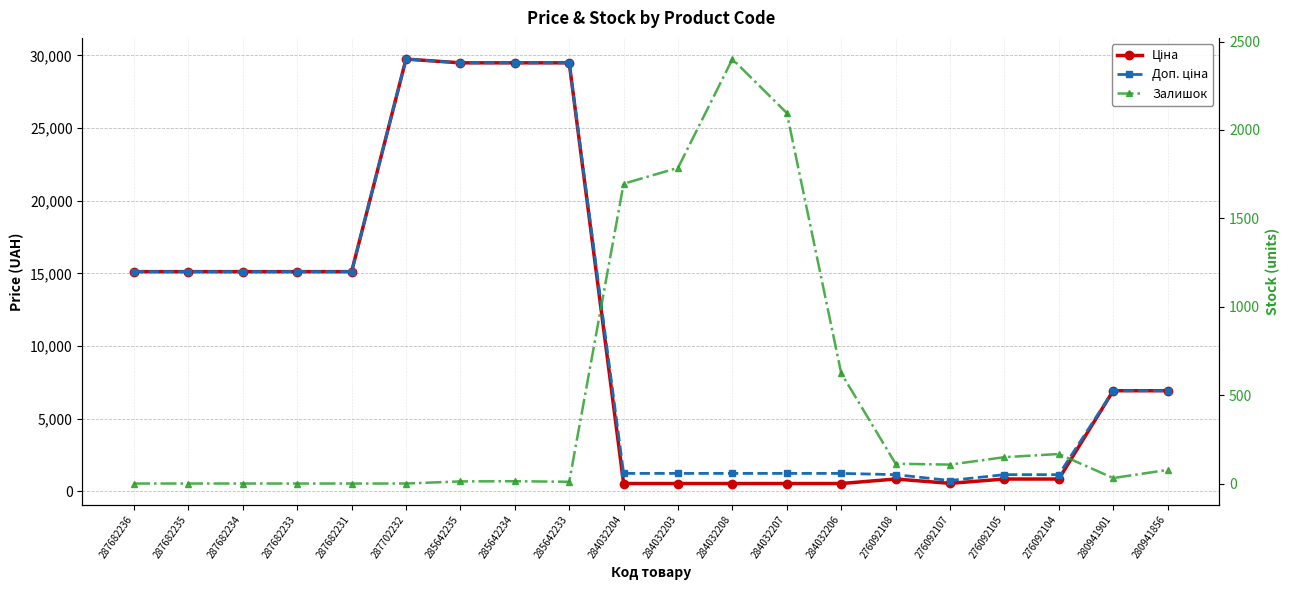

Between 287682235 and 284032206, which series saw the biggest shift?

Ціна